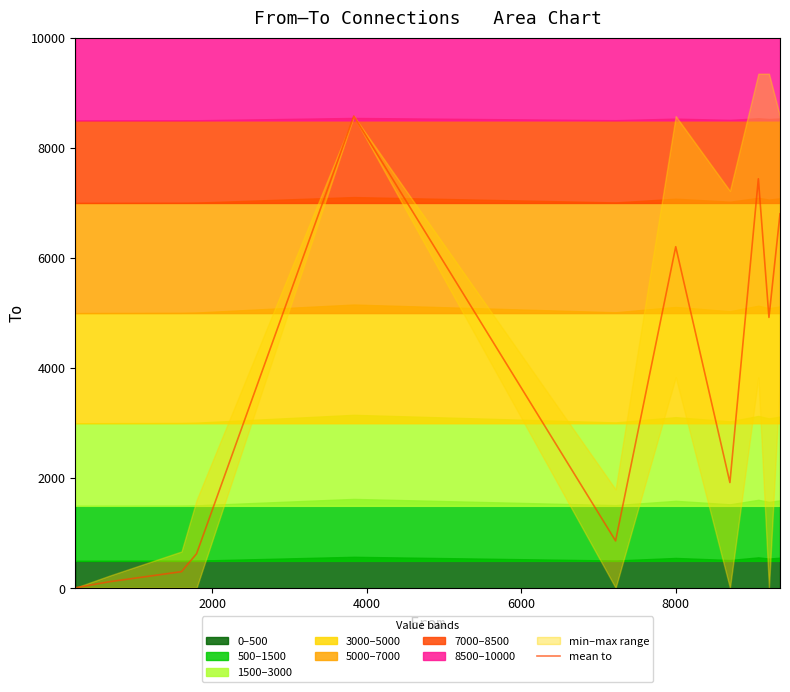

What is the difference between the values at 0 and 4000?

292.7